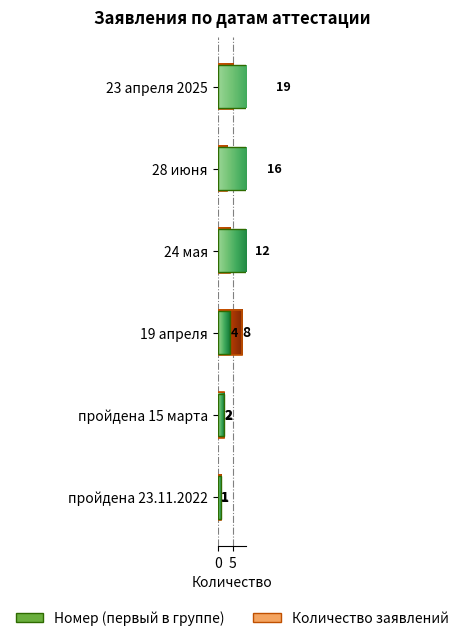

Which has a higher value, 23 апреля 2025 or пройдена 23.11.2022?

23 апреля 2025